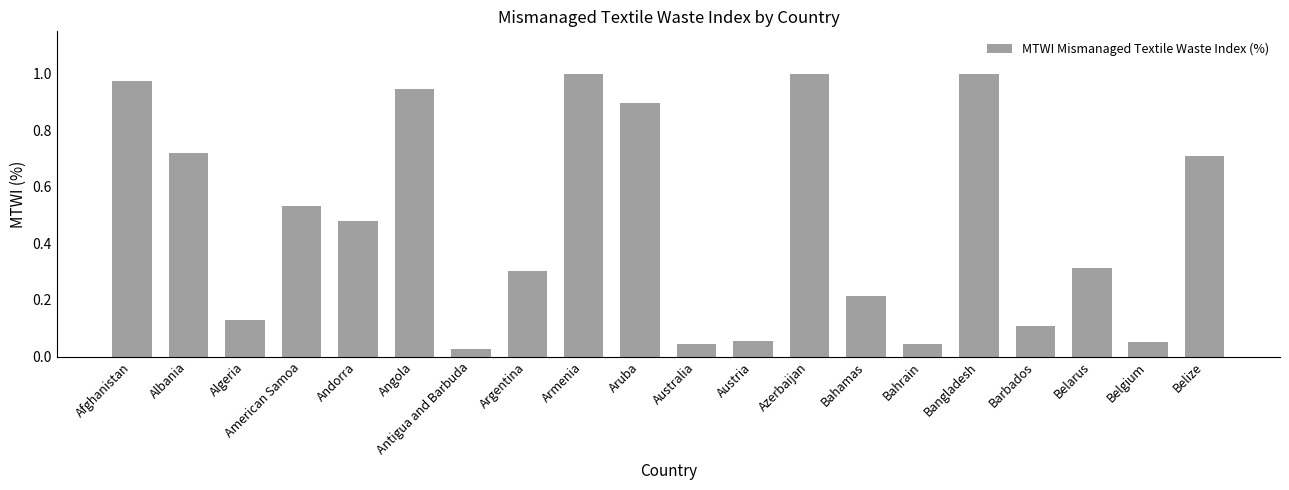

The chart shows a value of 0.1 at Argentina. True or false?

False